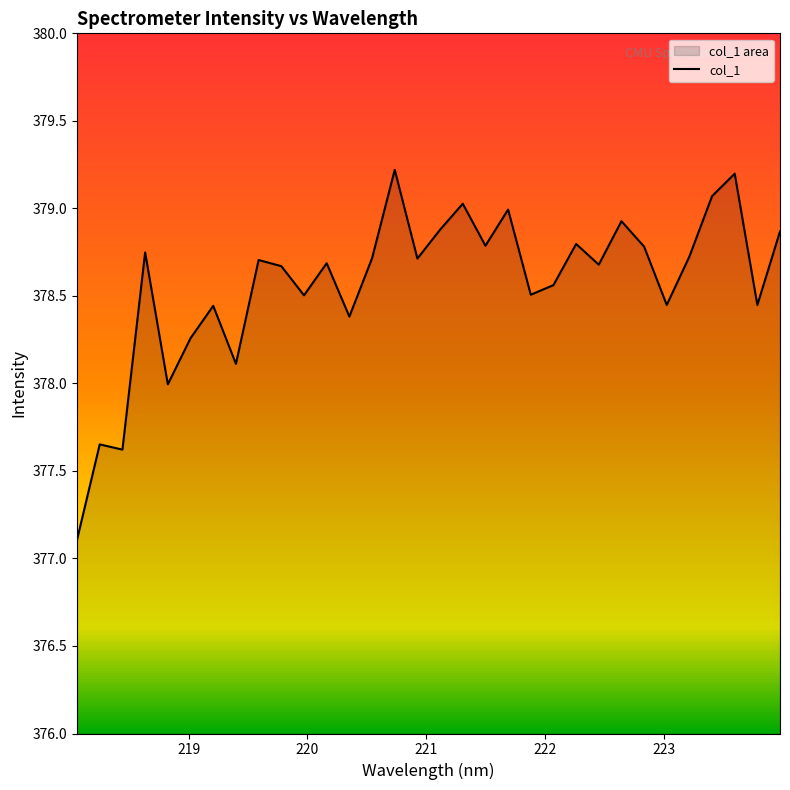

What is the minimum value shown in the chart?

377.1